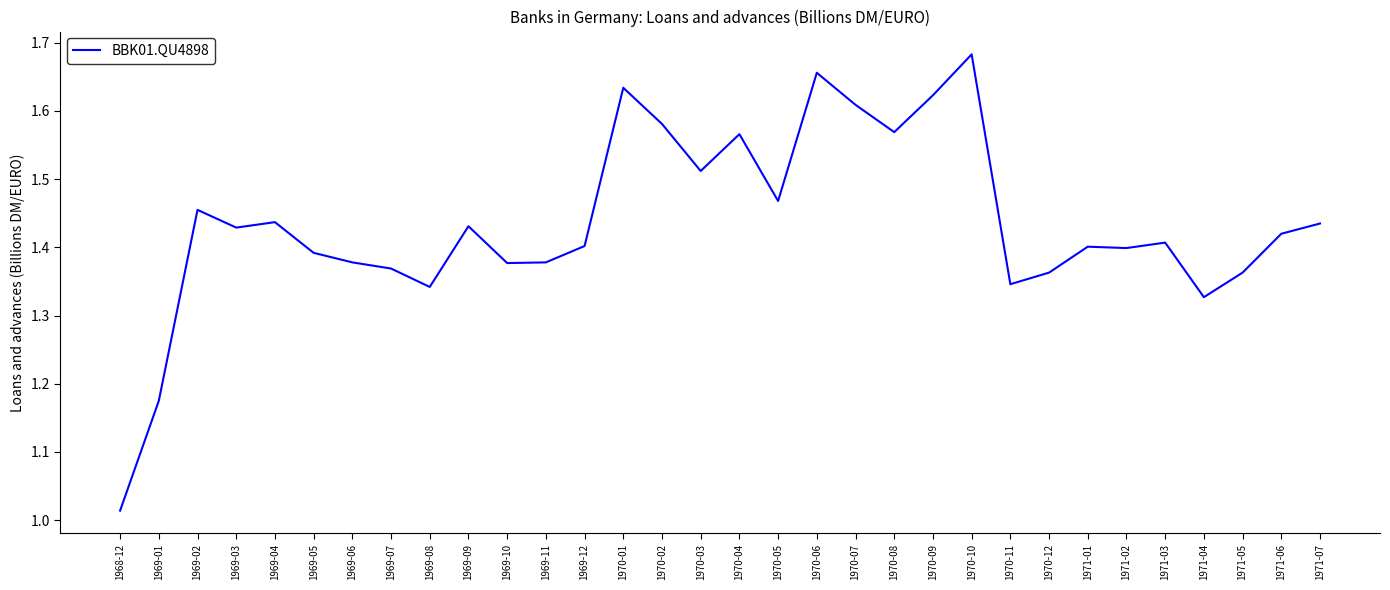

At which label is the value closest to 1?

1968-12